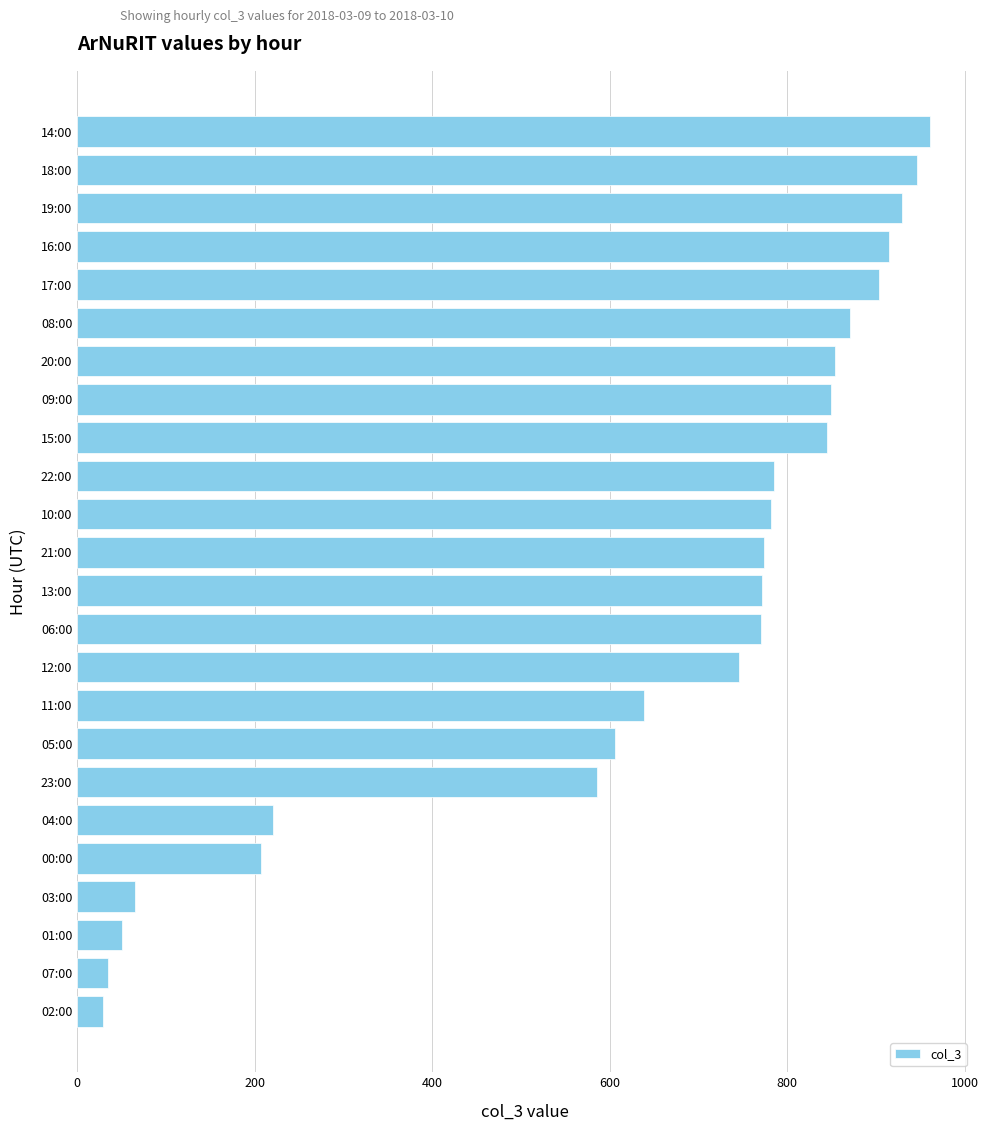

The value at 00:00 is 207. True or false?

True